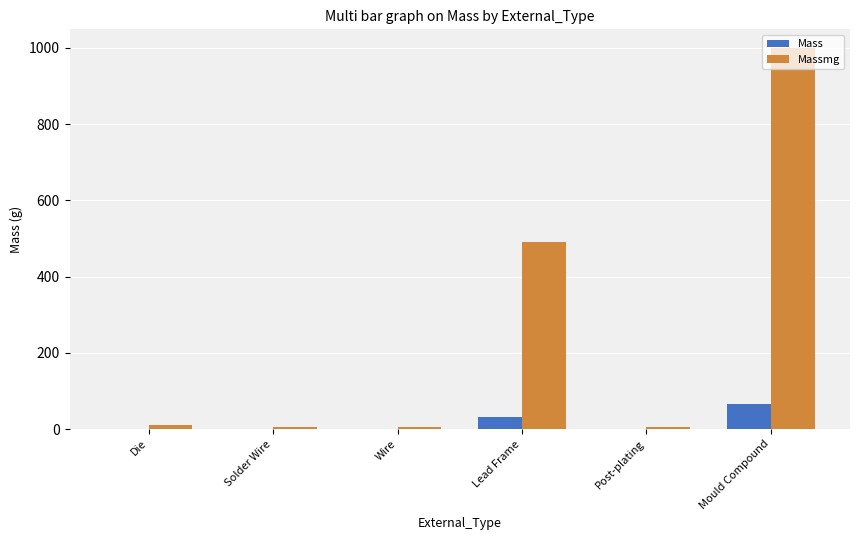

At which label does Massmg first exceed 10?

Die